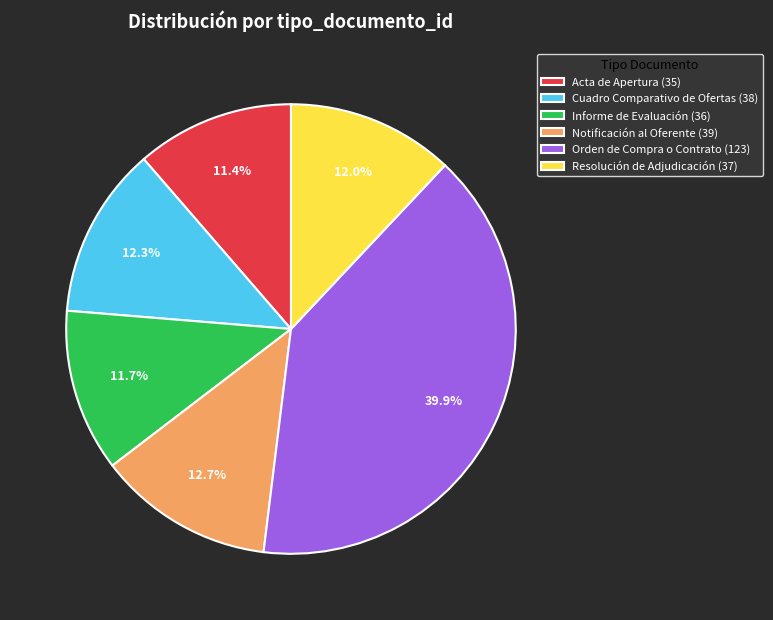

What percentage do Informe de Evaluación and Resolución de Adjudicación together represent?

23.7%